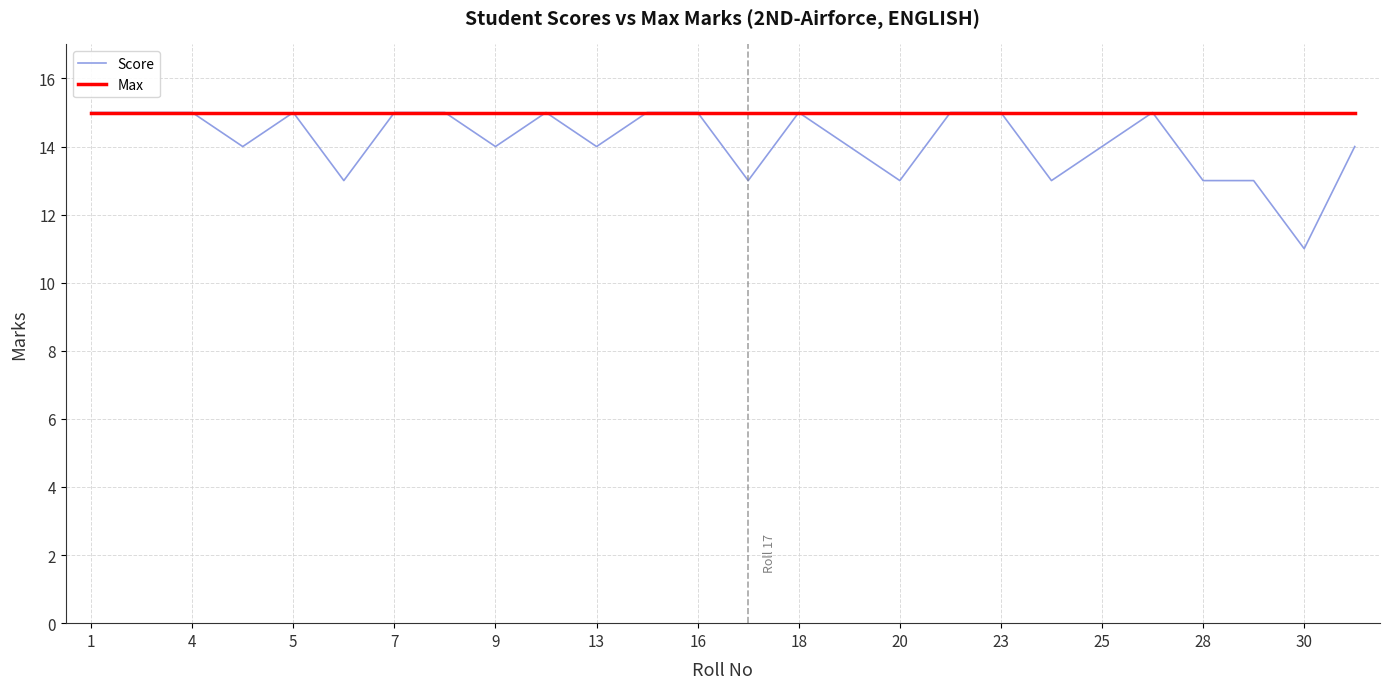

Rank the series by their average value, from highest to lowest.

Max, Score